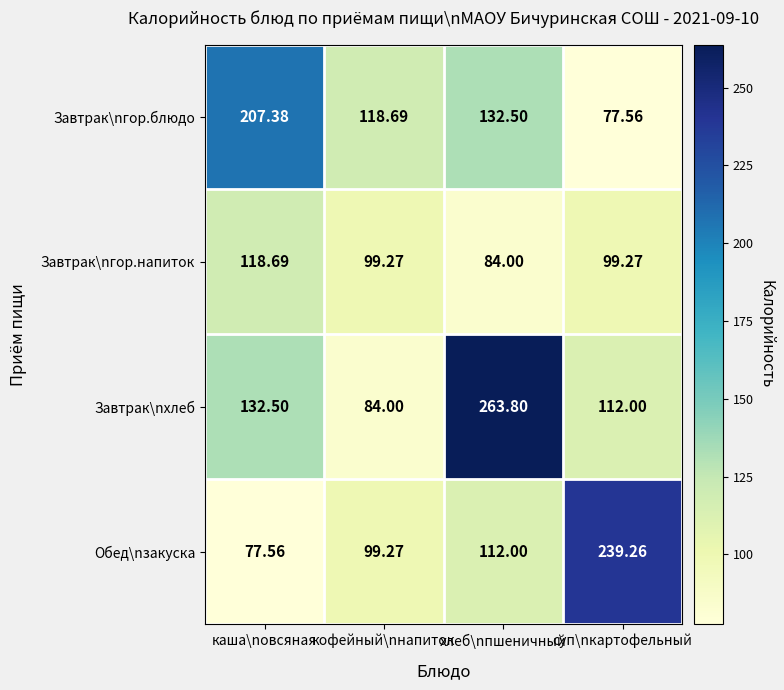

At which category does the chart reach its peak across all series?

хлеб\nпшеничный